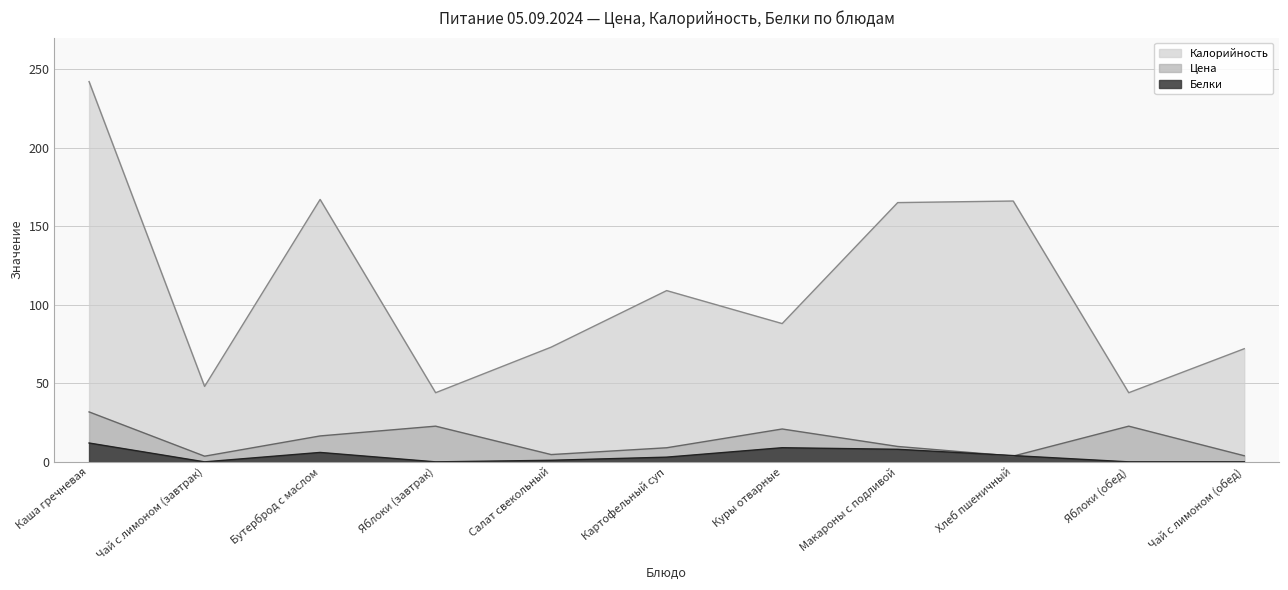

At which category is the sum across all series the highest?

Каша гречневая